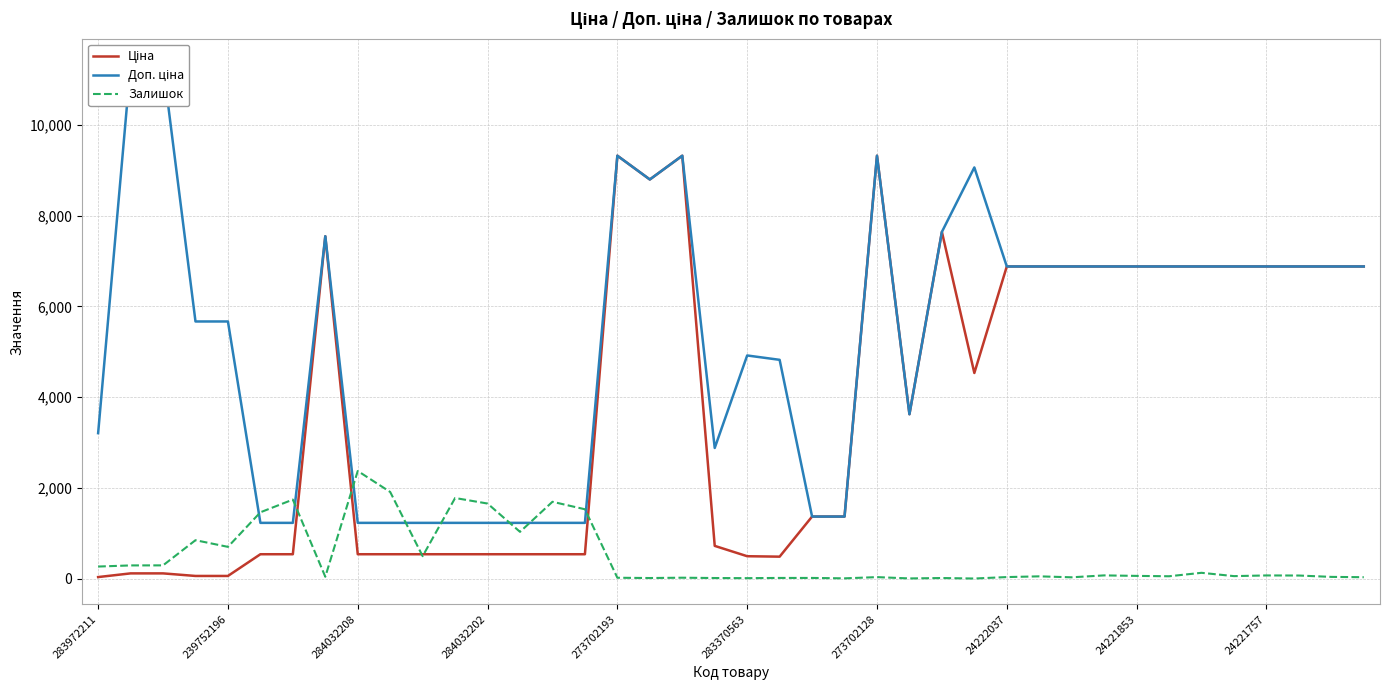

Is it true that Залишок equals 8.0 at 283370563?

True